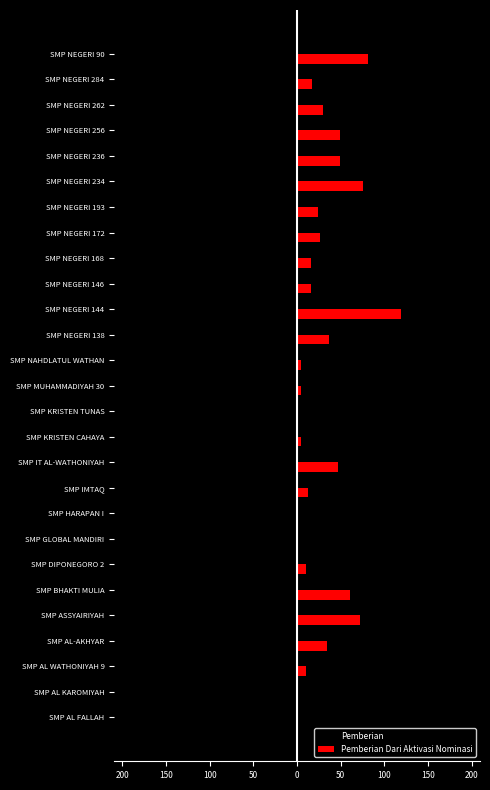

What is the minimum value shown in the chart?

-182